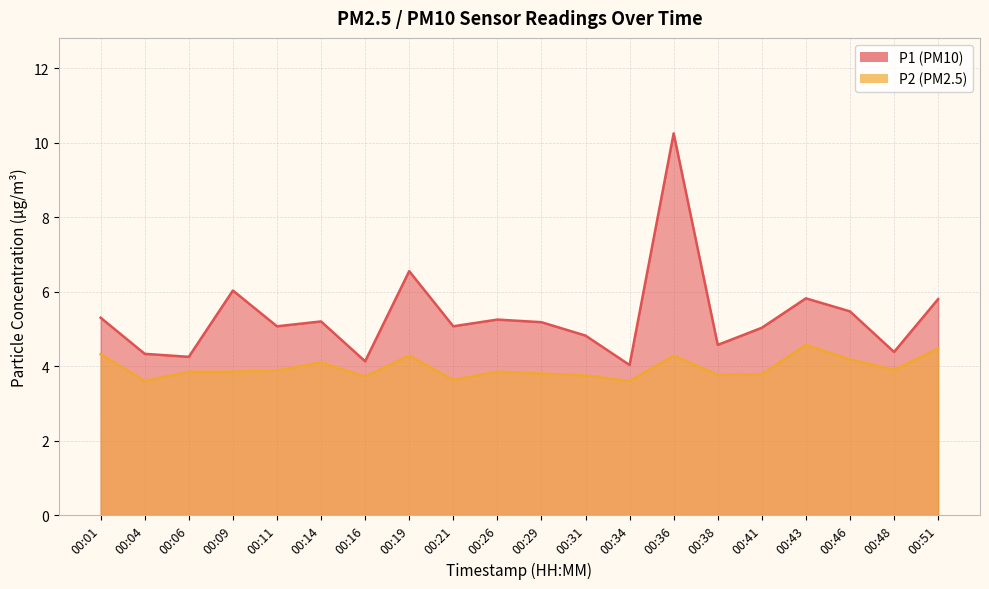

At which label does P1 reach its minimum?

00:34